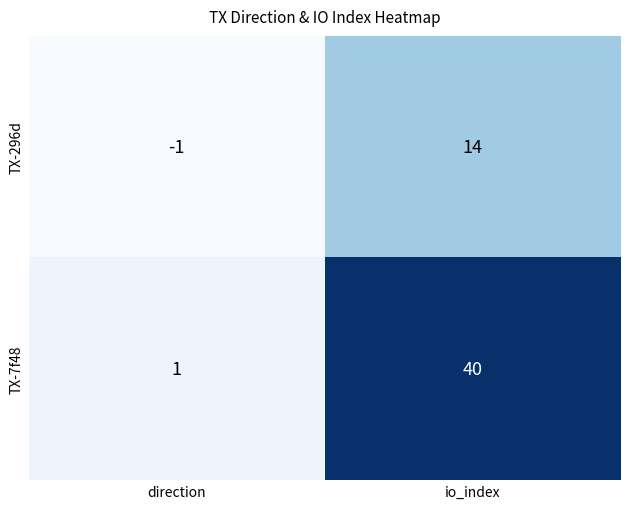

What is the total value across all series at io_index?

54